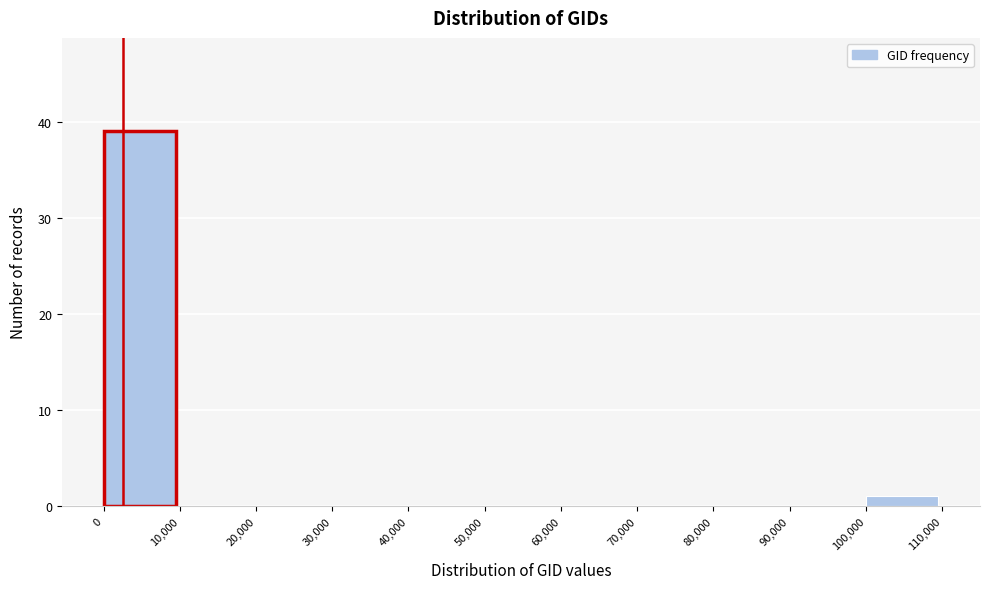

Reading left to right, list every bar in this chart as the range it spans on the x-axis followed by its height. The values are not printed on the chart, so give them approximately, as read against the axis.

0 to 10,000: 39
10,000 to 20,000: 0
20,000 to 30,000: 0
30,000 to 40,000: 0
40,000 to 50,000: 0
50,000 to 60,000: 0
60,000 to 70,000: 0
70,000 to 80,000: 0
80,000 to 90,000: 0
90,000 to 100,000: 0
100,000 to 110,000: 1